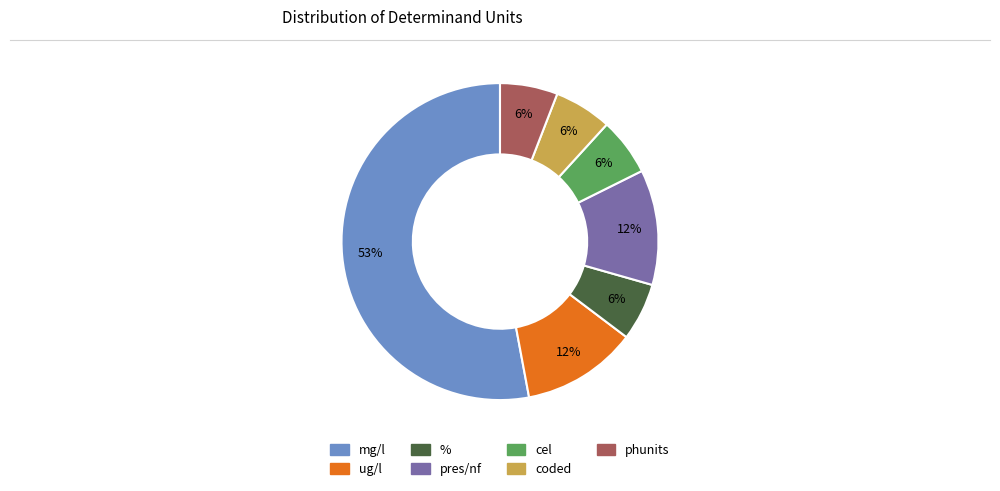

Combined, do pres/nf and coded account for over 50%?

No